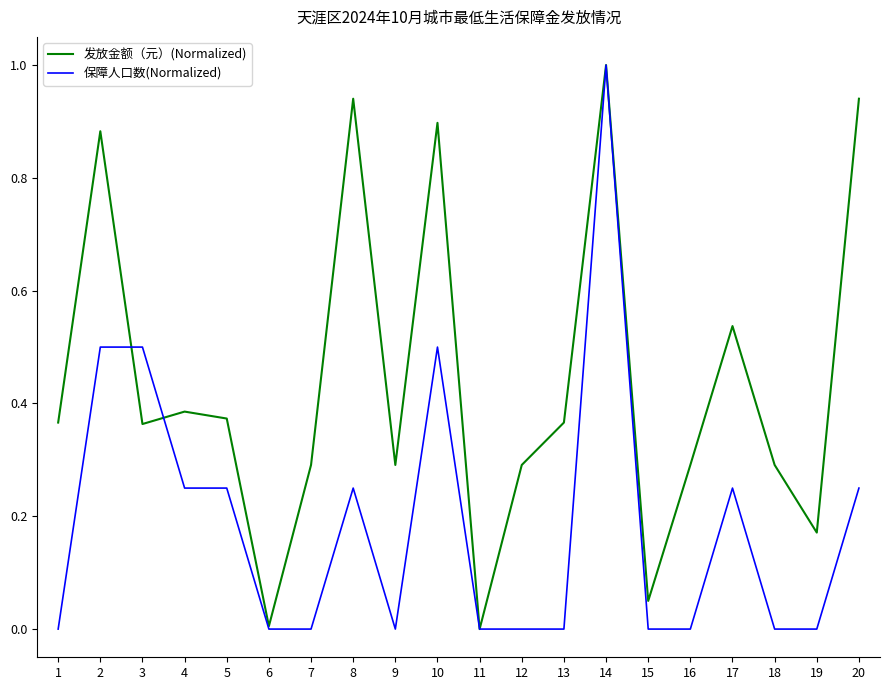

Between 1 and 2, which series saw the biggest shift?

发放金额（元）(Normalized)